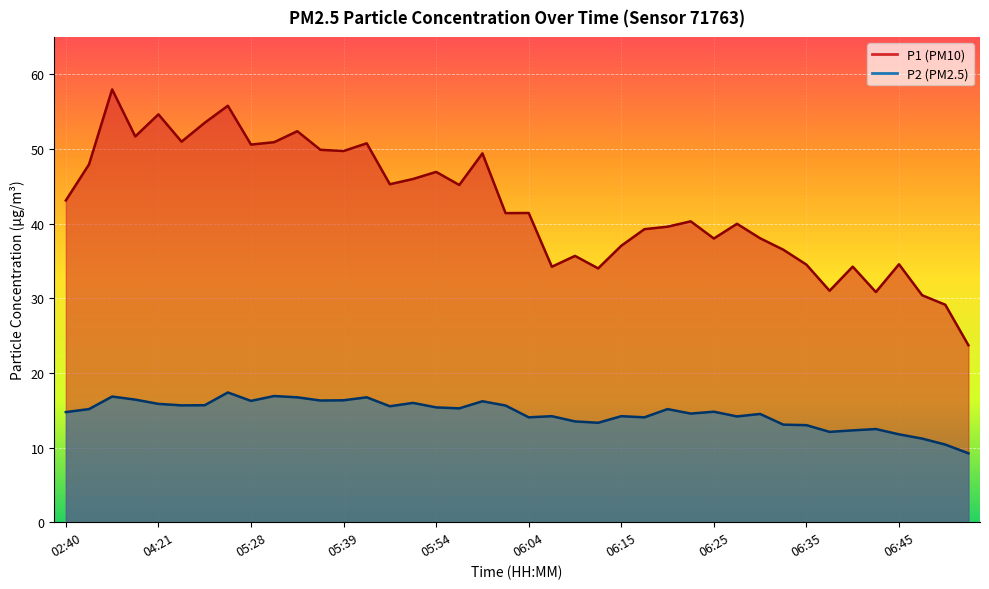

What is the average value of the P1 series?

42.4